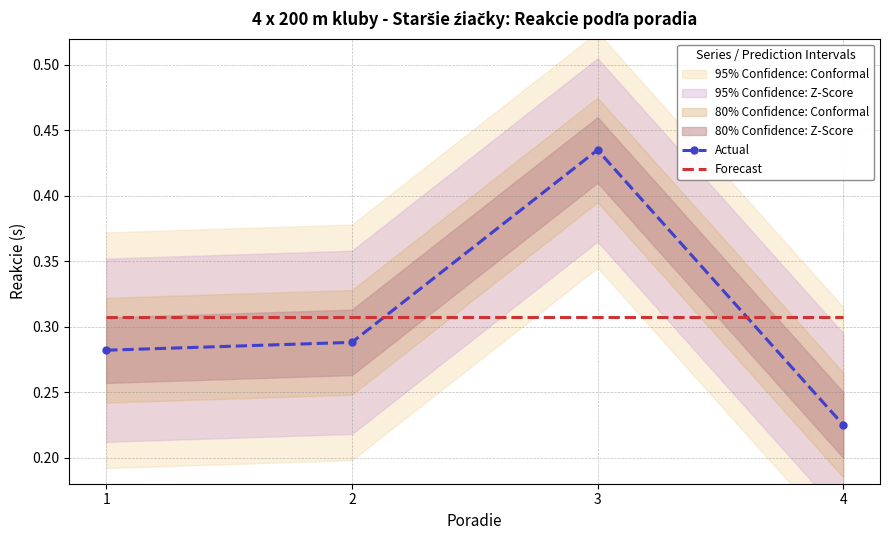

The value of Actual at 3 is 0.4. True or false?

True